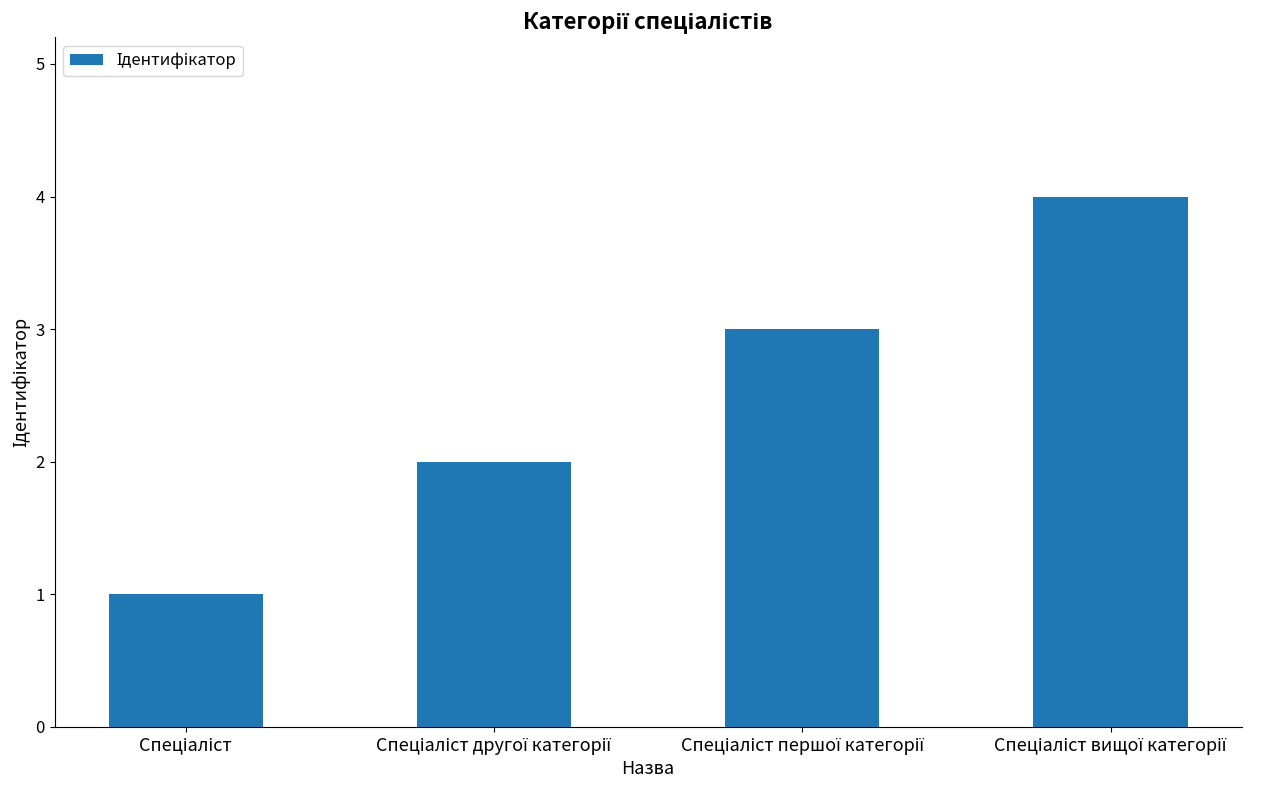

What is the sum of all values?

10